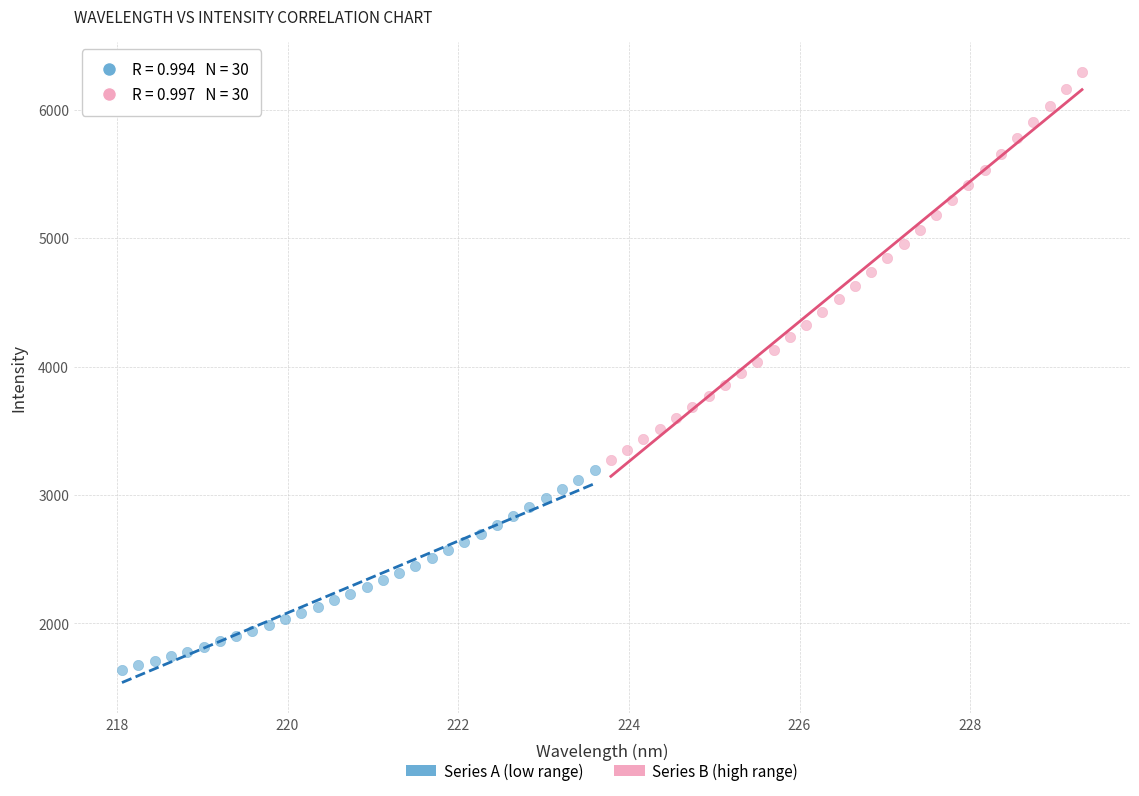

What are all the series names shown in the legend?

Series A (low range), Series B (high range)